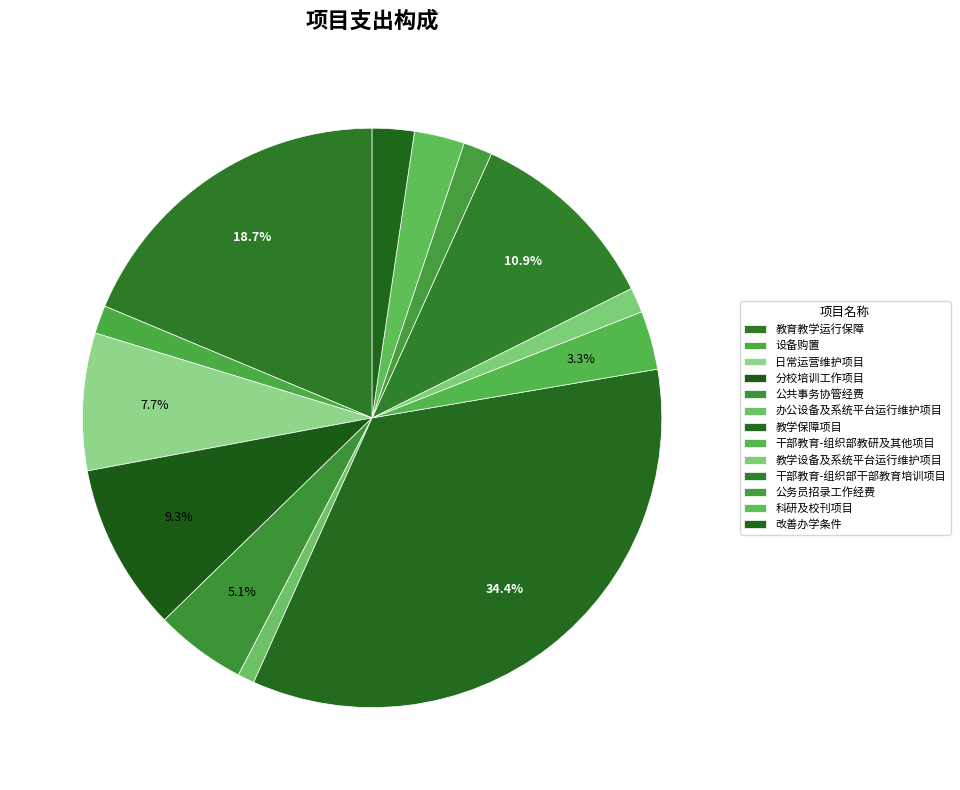

To the nearest percent, what is the difference between the 分校培训工作项目 and 办公设备及系统平台运行维护项目 slice percentages?

8%